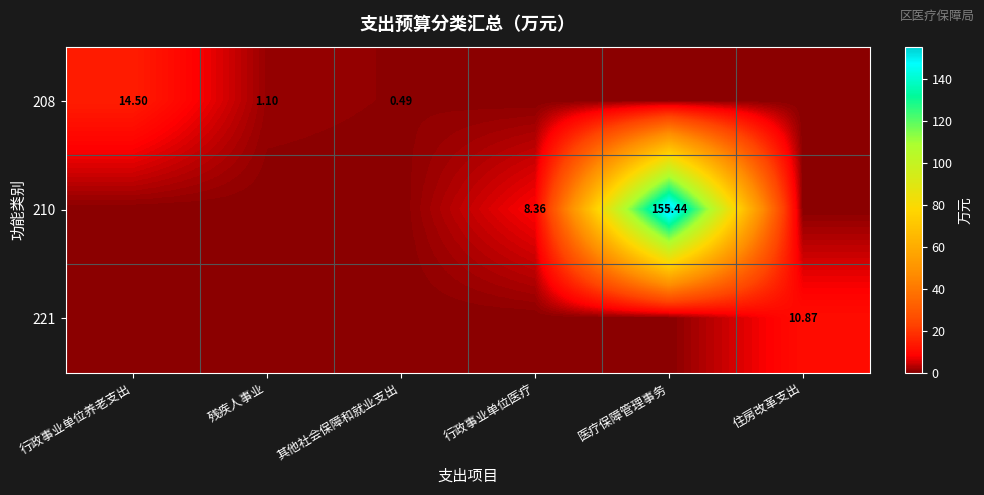

What is the highest value of the 208 series?

14.5